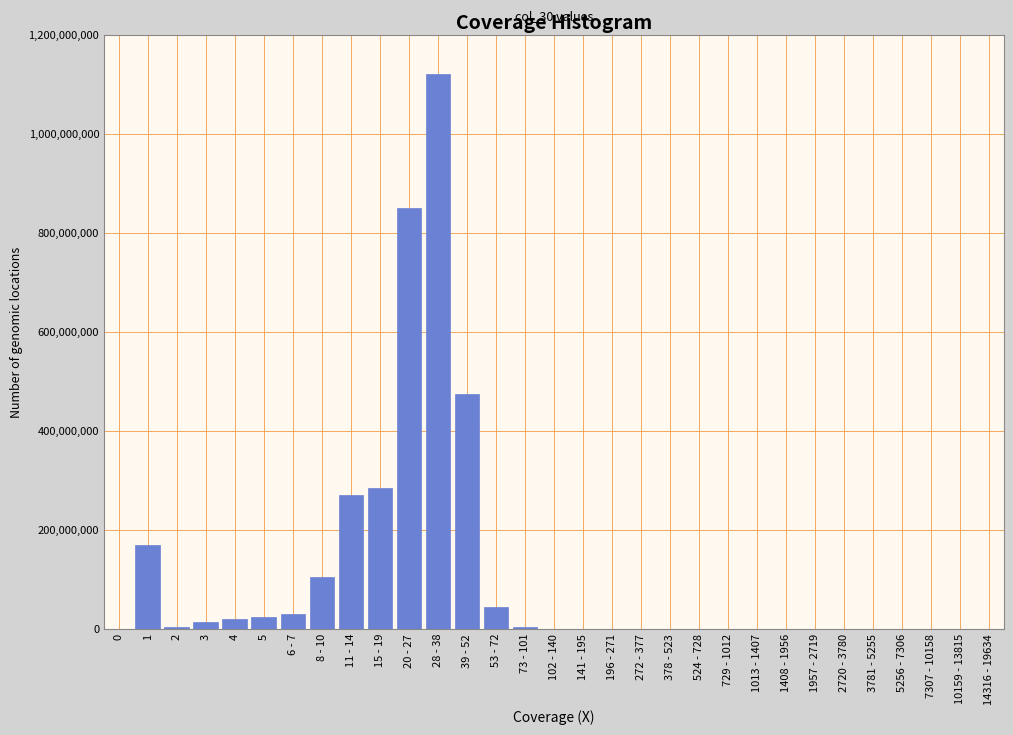

What is the maximum value shown in the chart?

1120000000